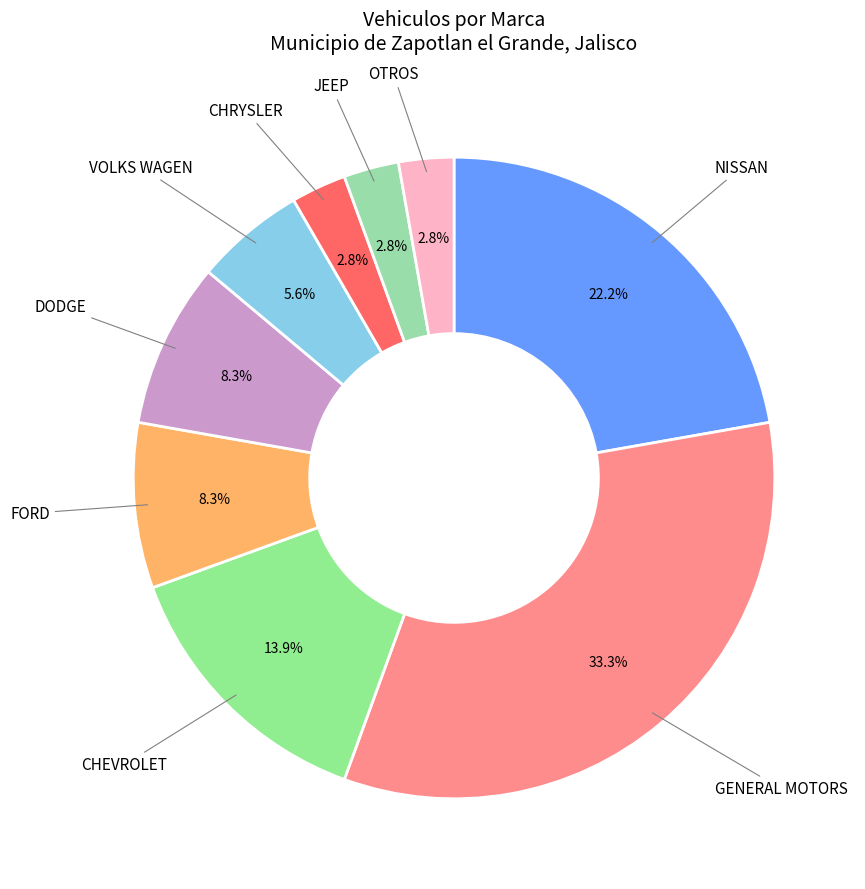

What is the ratio of the value at JEEP to the value at CHRYSLER?

1.0